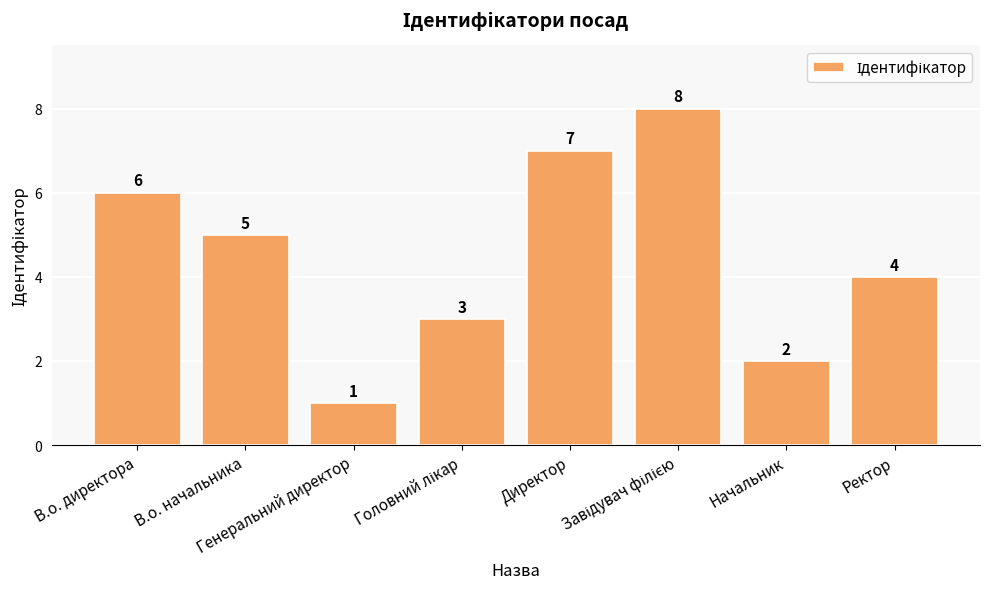

What is the difference between the maximum and second lowest values?

6